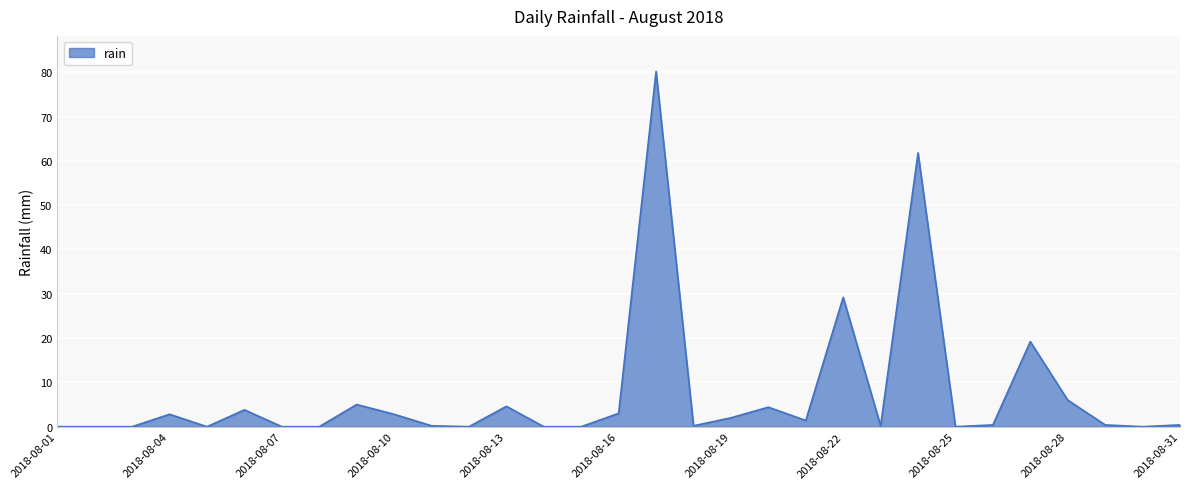

What is the difference between the maximum and minimum values?

80.2